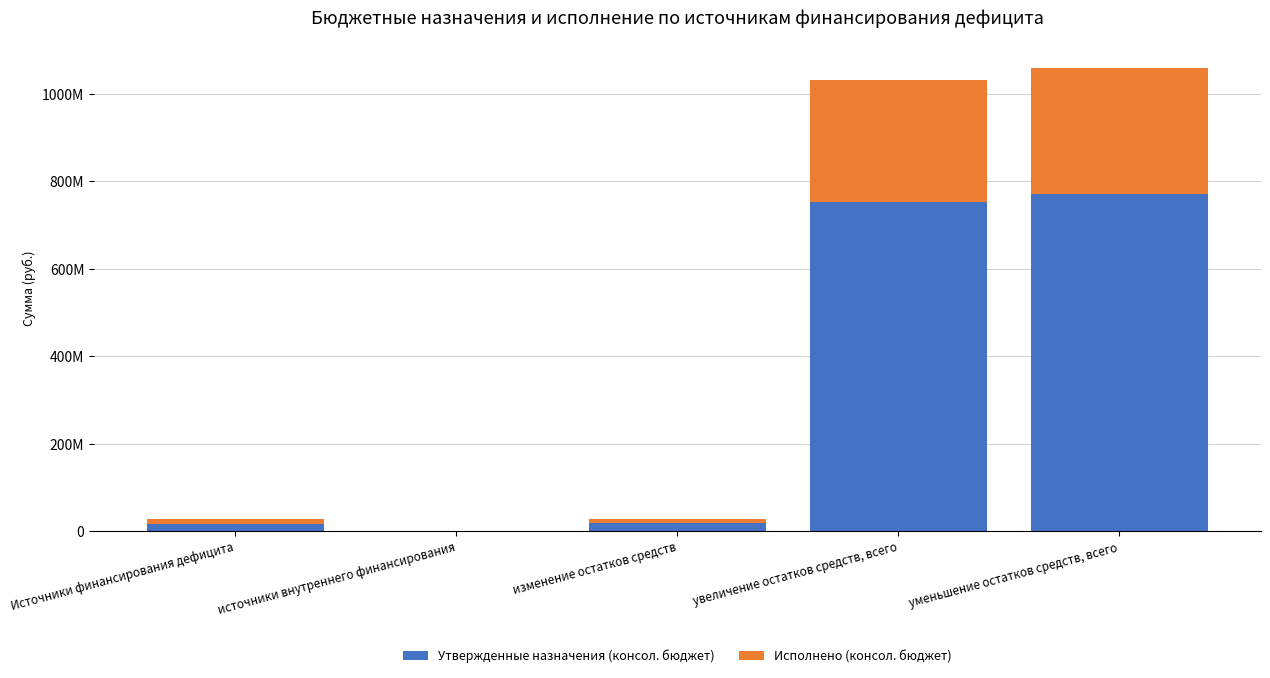

What is the label of the 1st bar from the left?

Источники финансирования дефицита